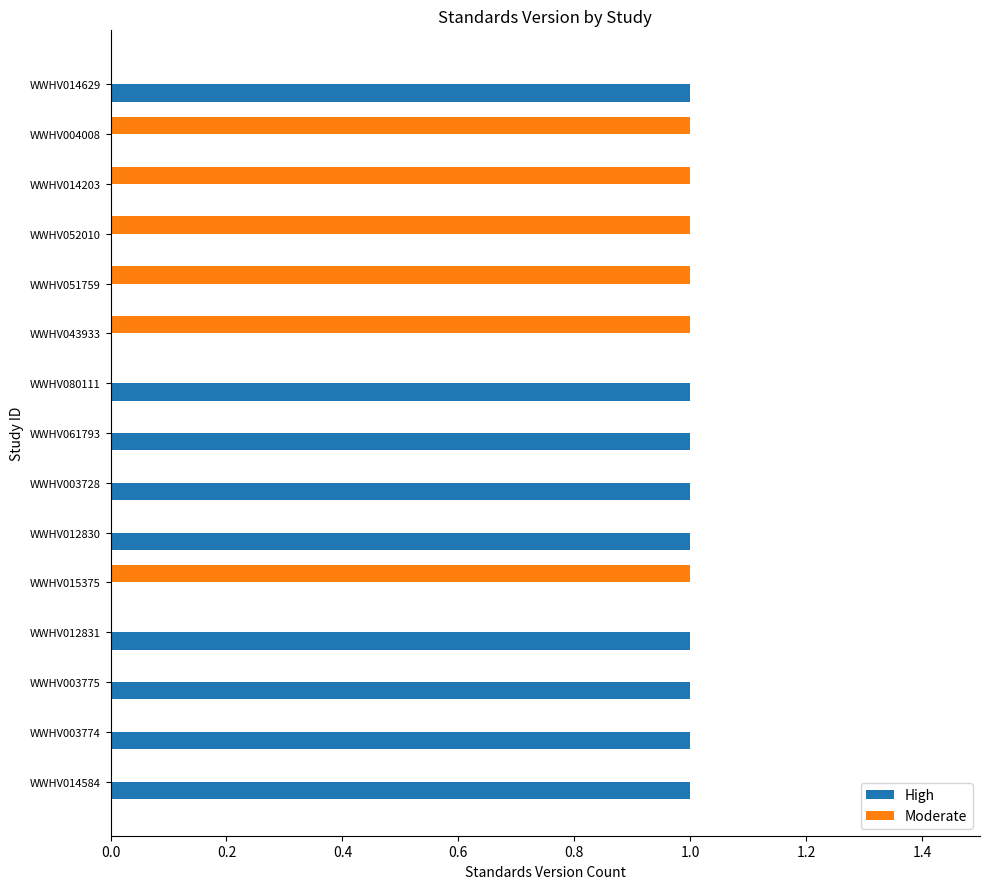

True or false: High has a value of 1 at WWHV012830.

True